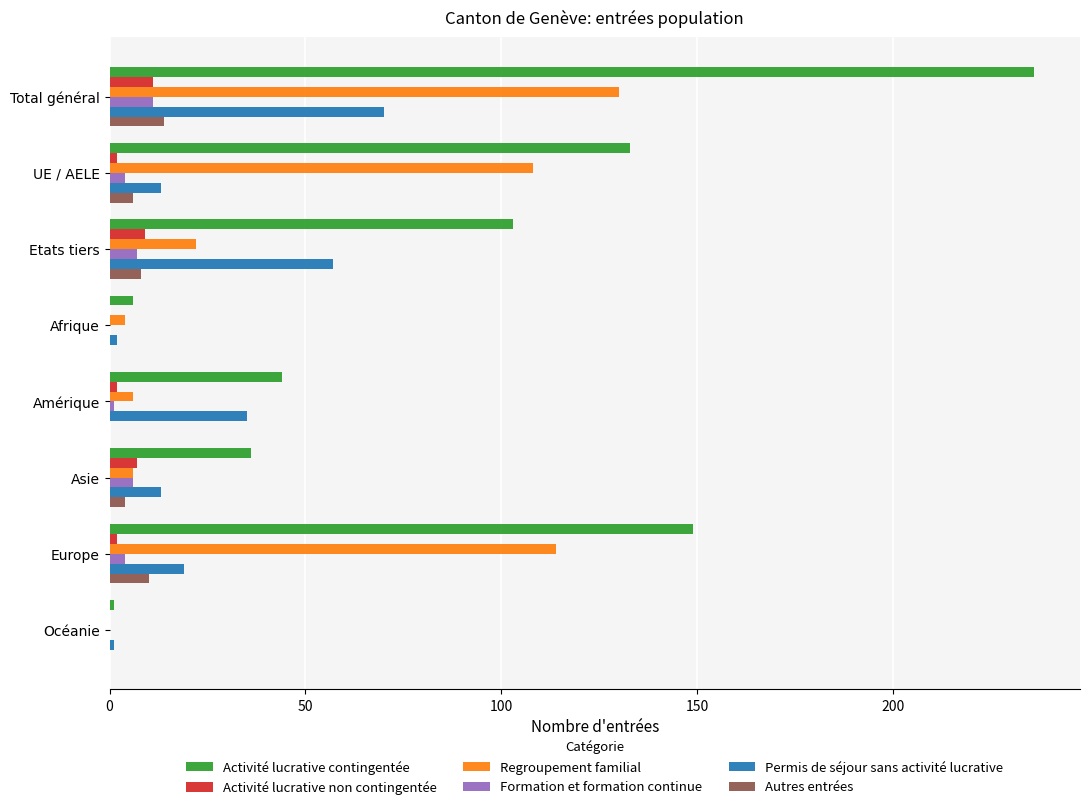

True or false: Permis de séjour sans activité lucrative has a value of 106 at Total général.

False